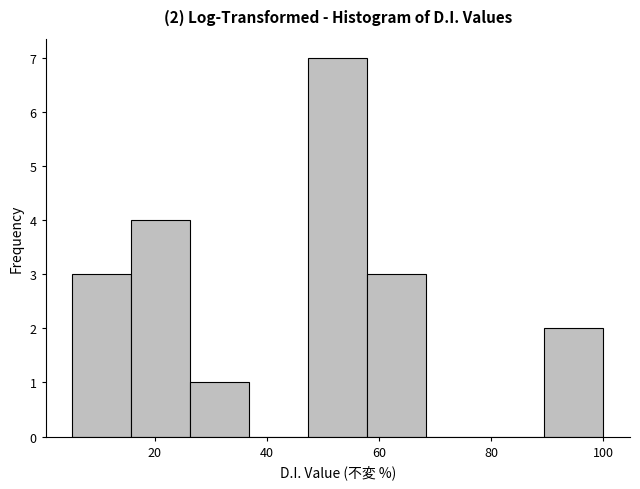

Which range on the x-axis has the tallest bar?

48 to 58